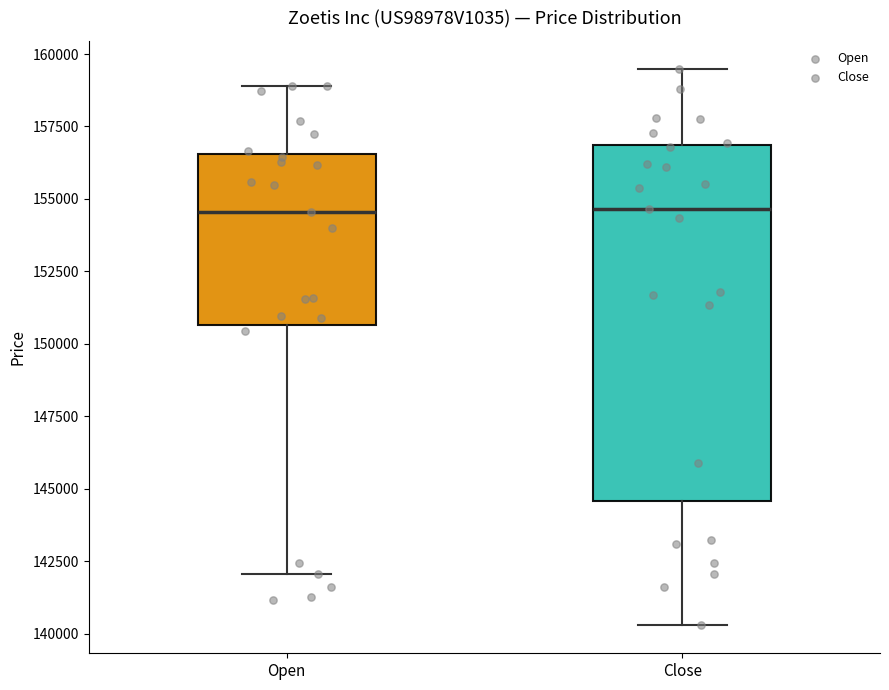

Where does the median line of the box for Open sit on the y-axis? The values are not printed on the chart, so give them approximately, as read against the axis.

154500